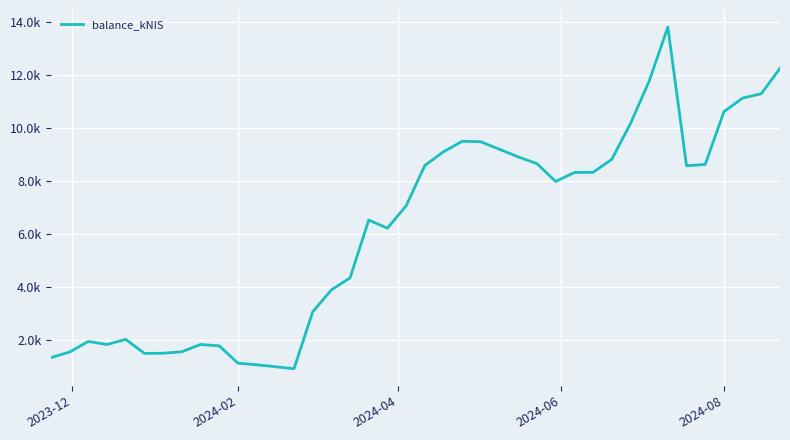

Is this an area chart (filled region under the line)?

No